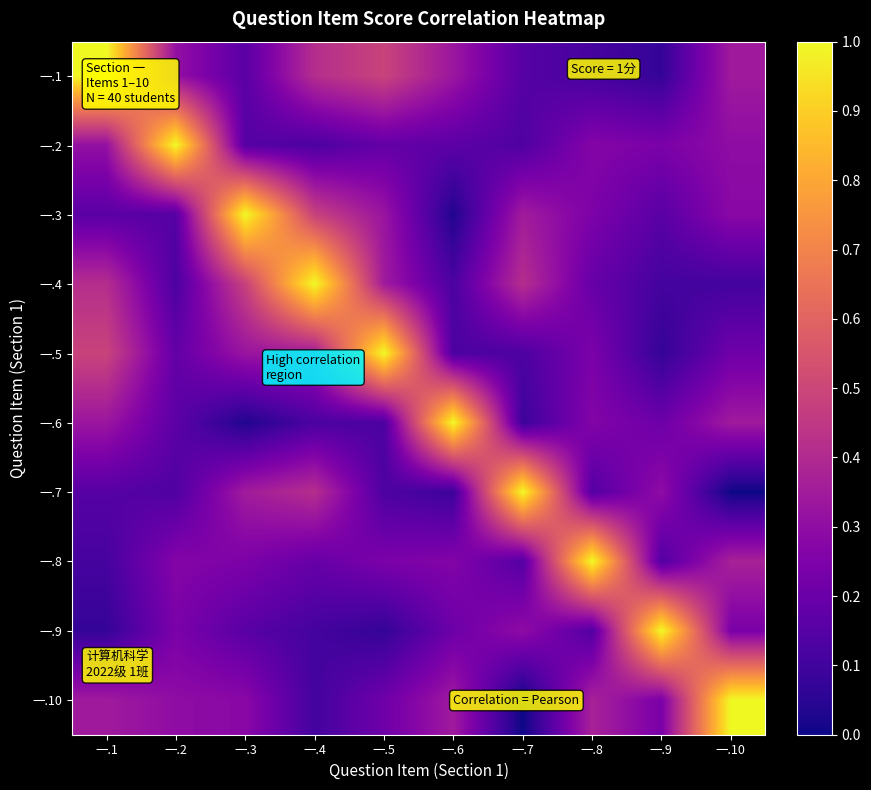

What is the total value across all series at 一.6?

2.7